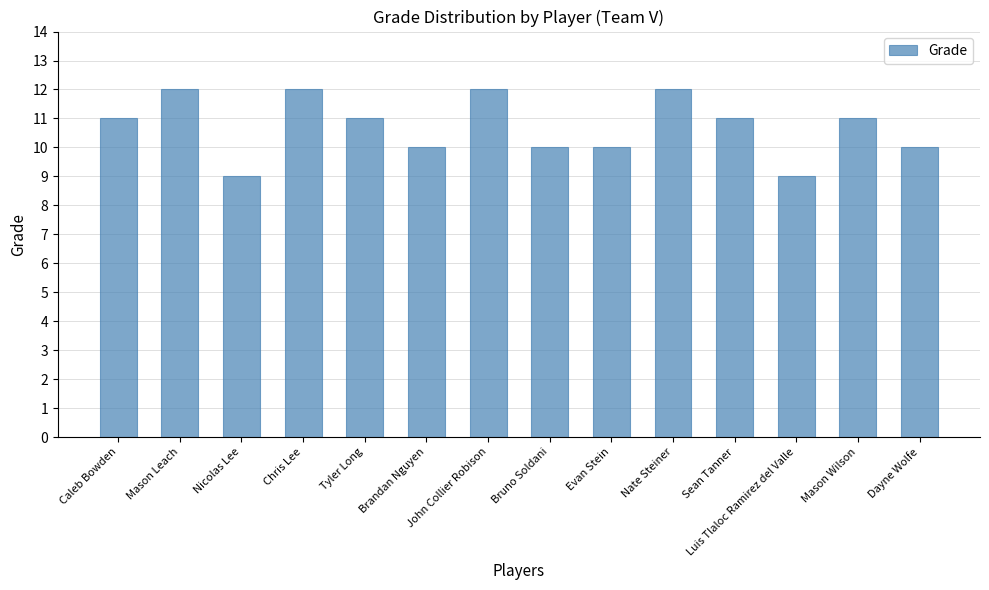

How many data points does each series have?

14